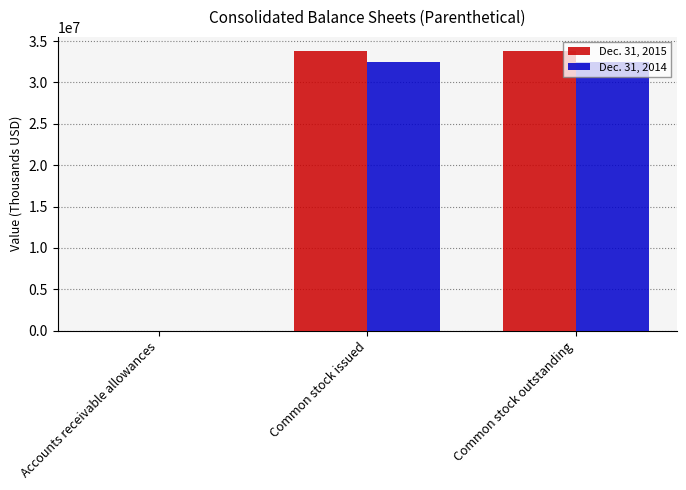

What is the spread (max minus min) of values at Accounts receivable allowances?

135